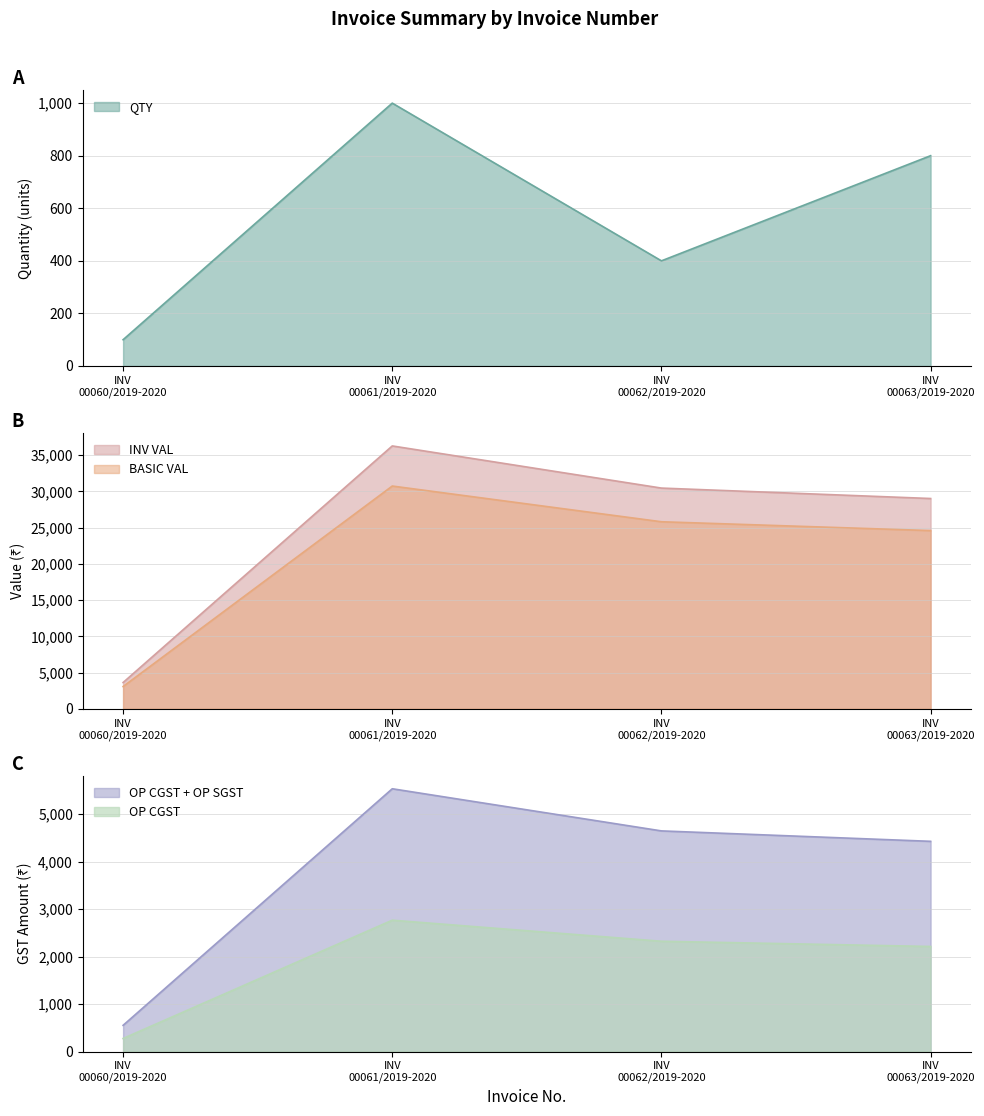

What is the maximum value for INV VAL?

36285.0